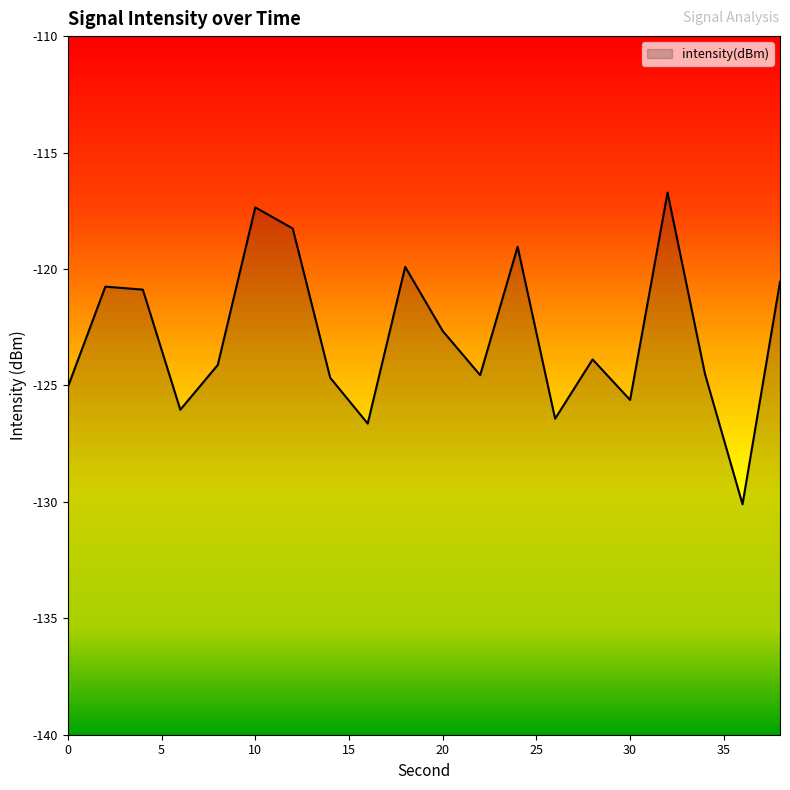

Reading left to right, what are all the values shown in this chart?

-125.1	-120.8	-120.9	-126.0	-124.1	-117.4	-118.3	-124.7	-126.6	-119.9	-122.7	-124.6	-119.0	-126.4	-123.9	-125.6	-116.7	-124.5	-130.1	-120.6